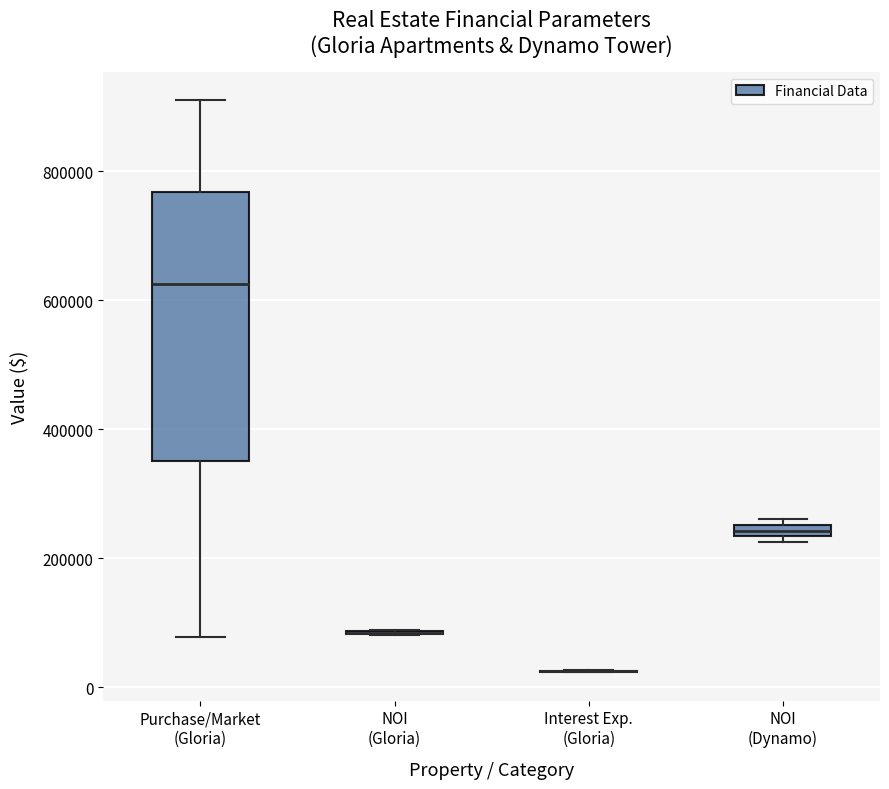

Which box is the tallest, from its lower edge to its upper edge?

Purchase/Market (Gloria)